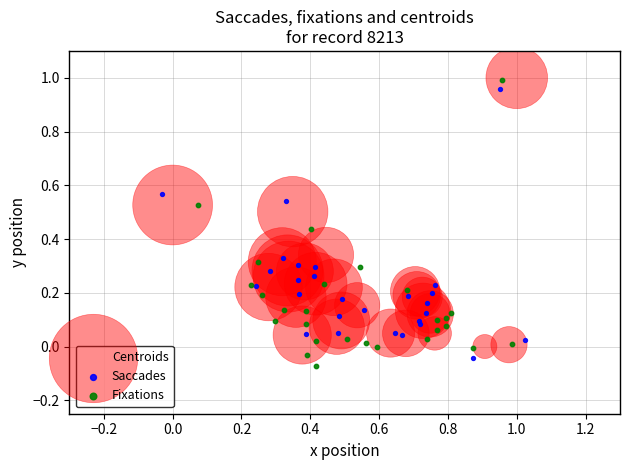

Which series has the widest spread of Y values?

Fixations